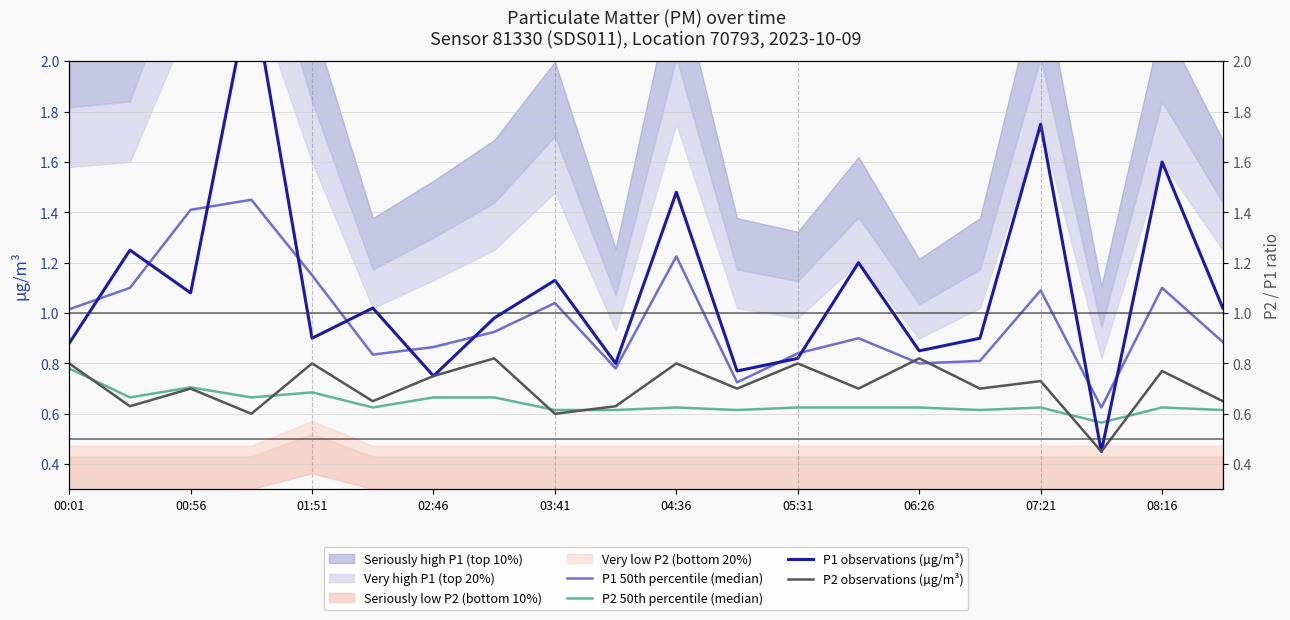

Which series has the largest total across all categories?

P1 observations (µg/m³)